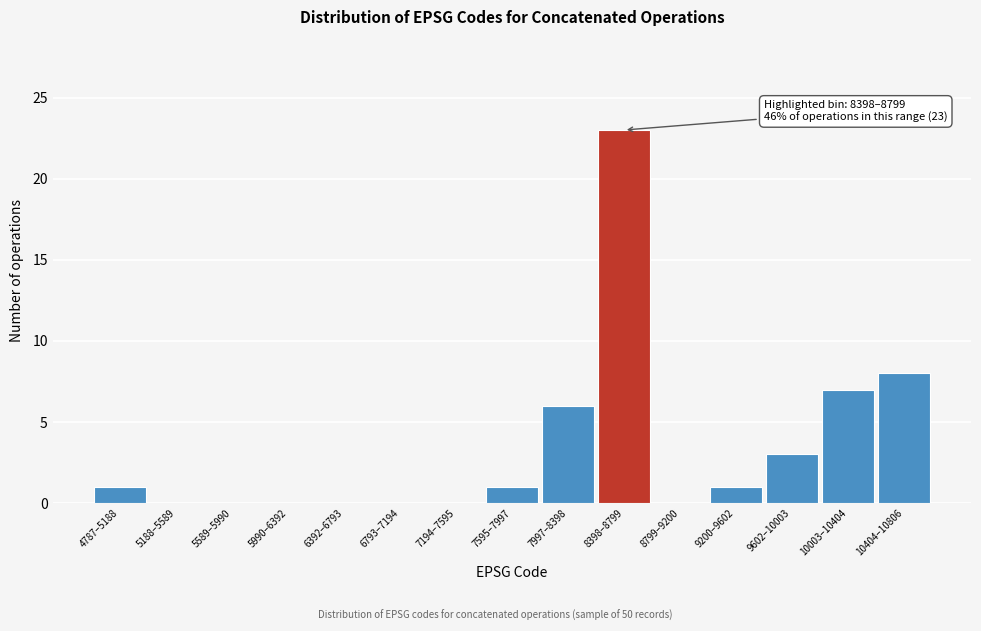

Reading left to right, extract all data points from this chart.

4787–5188=1	5188–5589=0	5589–5990=0	5990–6392=0	6392–6793=0	6793–7194=0	7194–7595=0	7595–7997=1	7997–8398=6	8398–8799=23	8799–9200=0	9200–9602=1	9602–10003=3	10003–10404=7	10404–10806=8